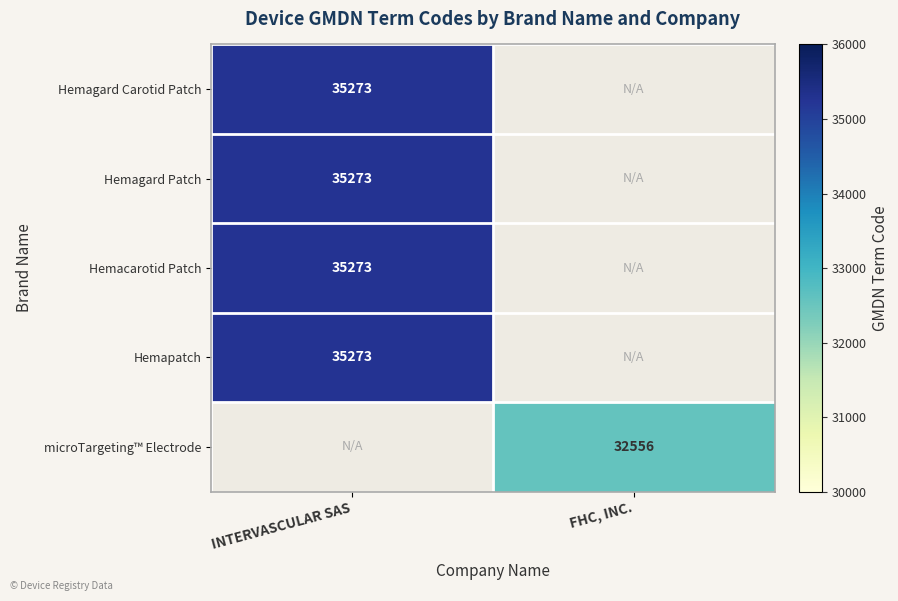

The Hemagard Patch series shows 60489 at INTERVASCULAR SAS. True or false?

False